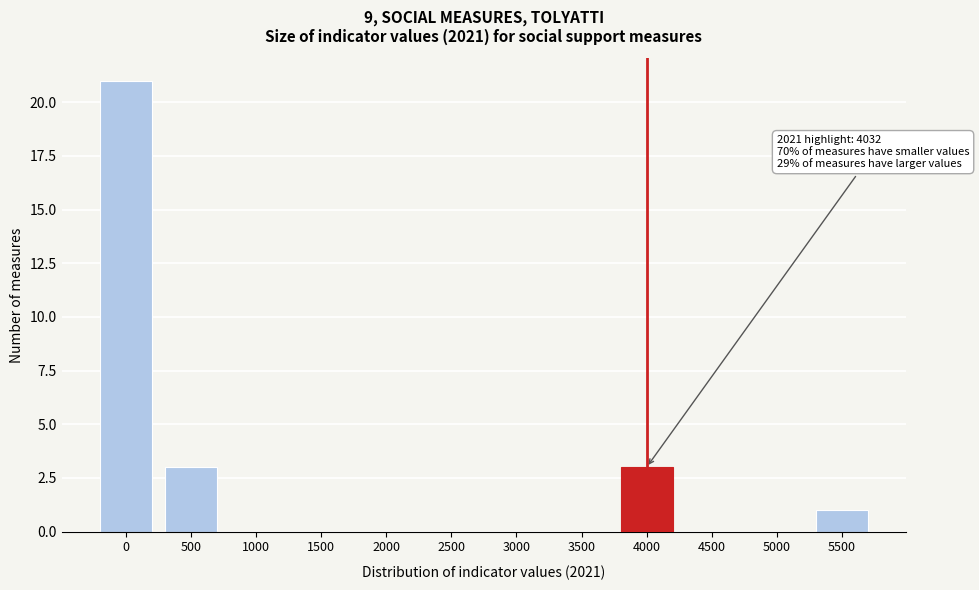

Reading left to right, what are all the values shown in this chart?

0=21	500=3	1000=0	1500=0	2000=0	2500=0	3000=0	3500=0	4000=3	4500=0	5000=0	5500=1